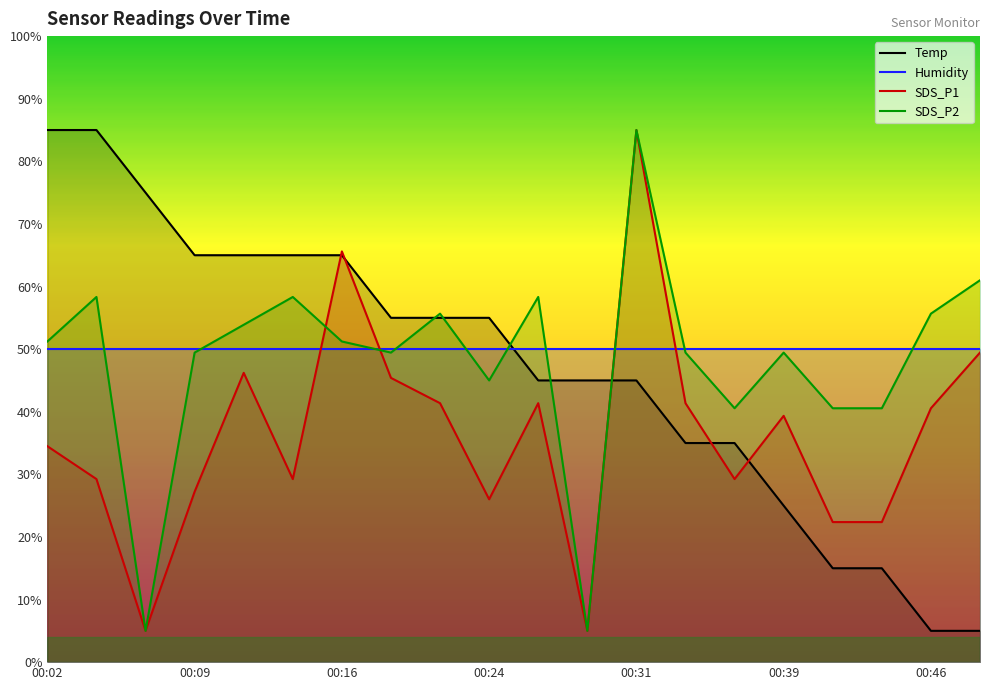

What is the difference between the maximum and minimum values in the SDS_P2 series?

80.0